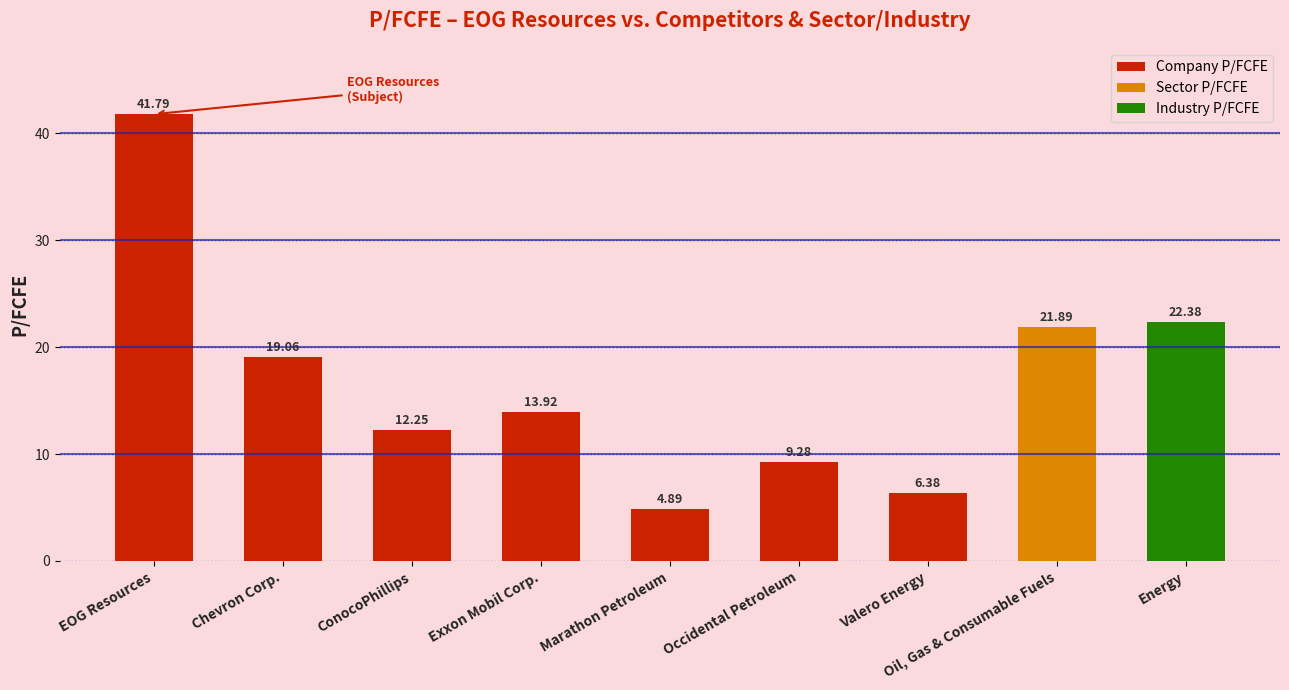

What is the label of the 5th bar from the right?

Marathon Petroleum